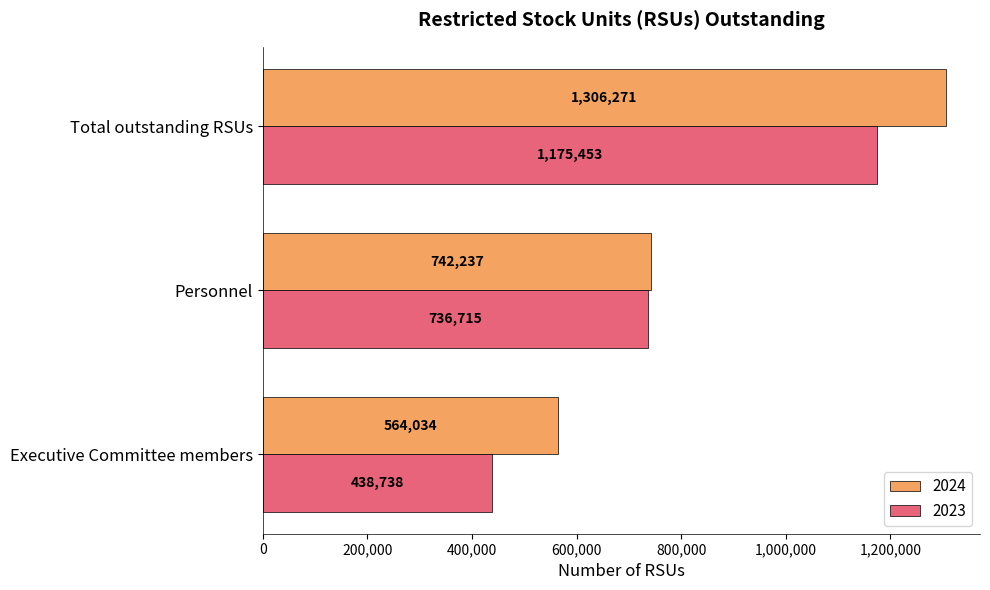

Count the number of categories in the chart.

3